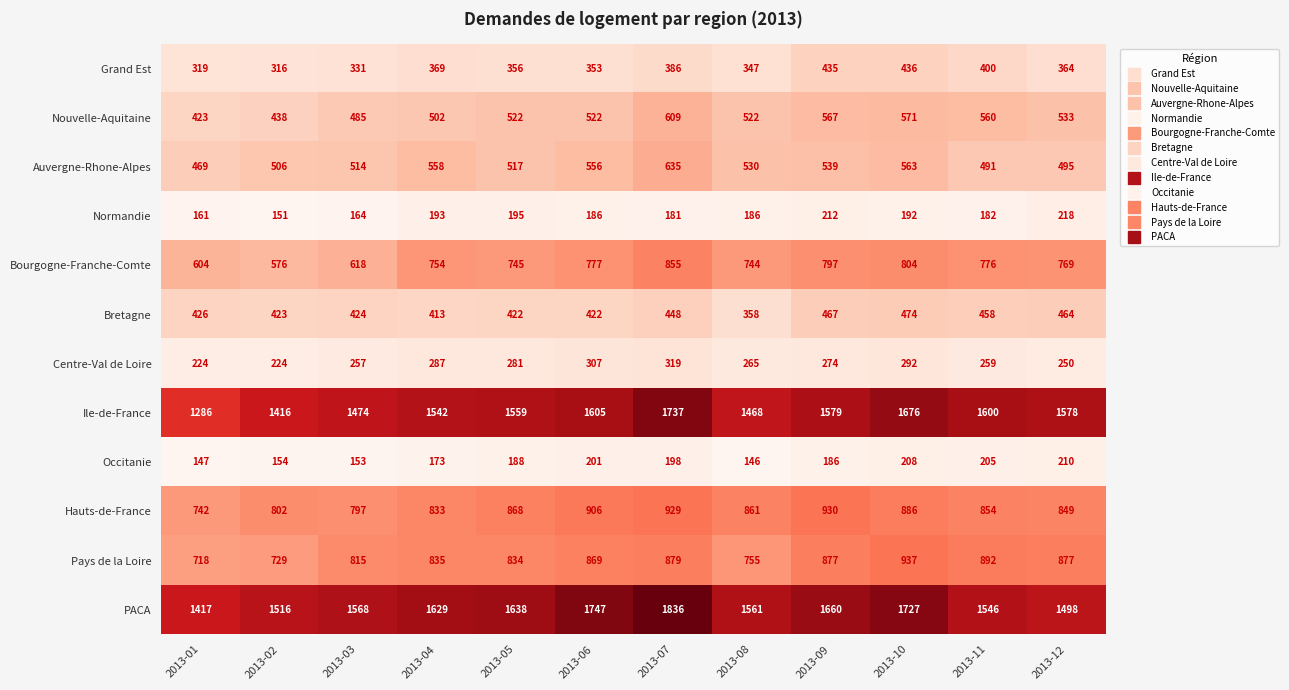

Which category has the lowest value across all series?

2013-08